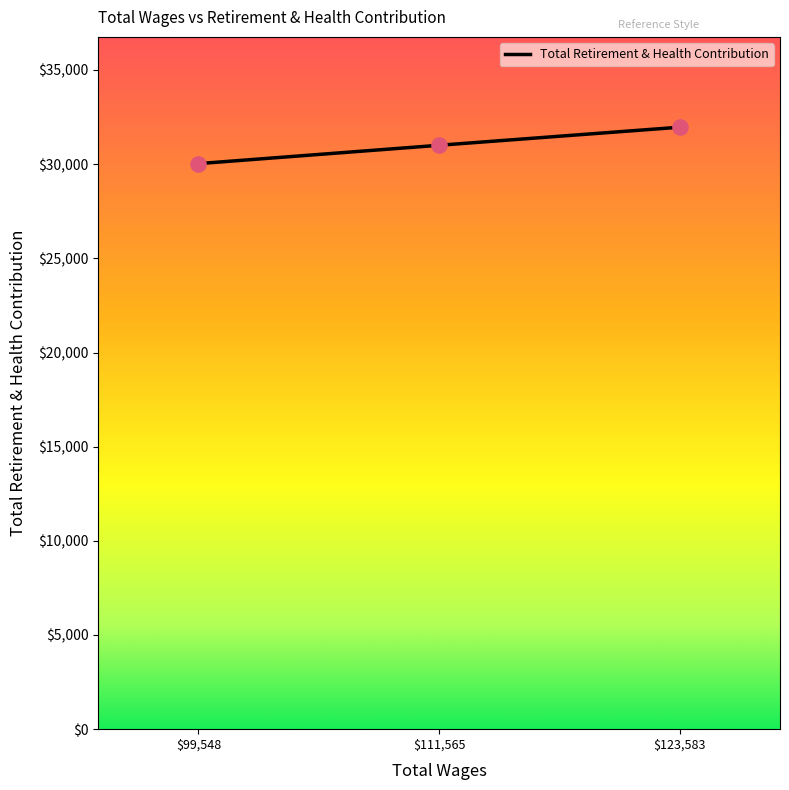

What is the difference between the maximum and minimum values?

1935